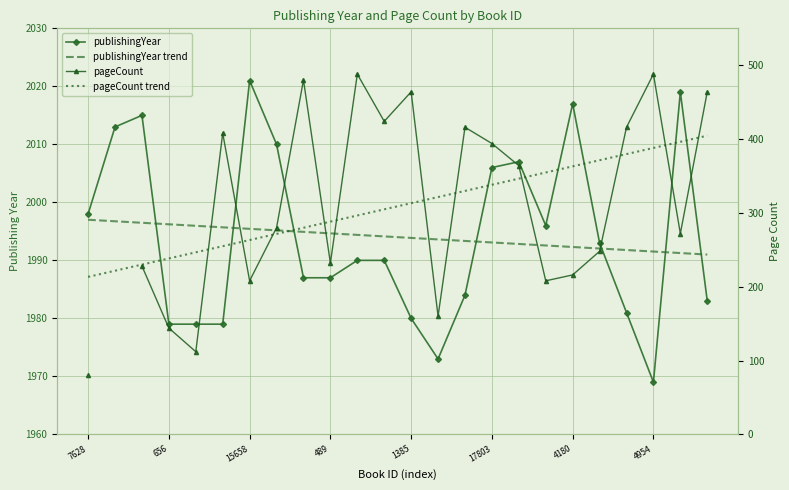

Is the value of pageCount at 9 greater than the value of publishingYear at 15658?

No